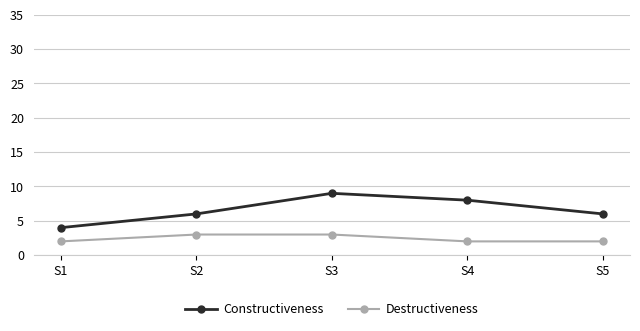

What is the approximate value of Constructiveness at S1?

4